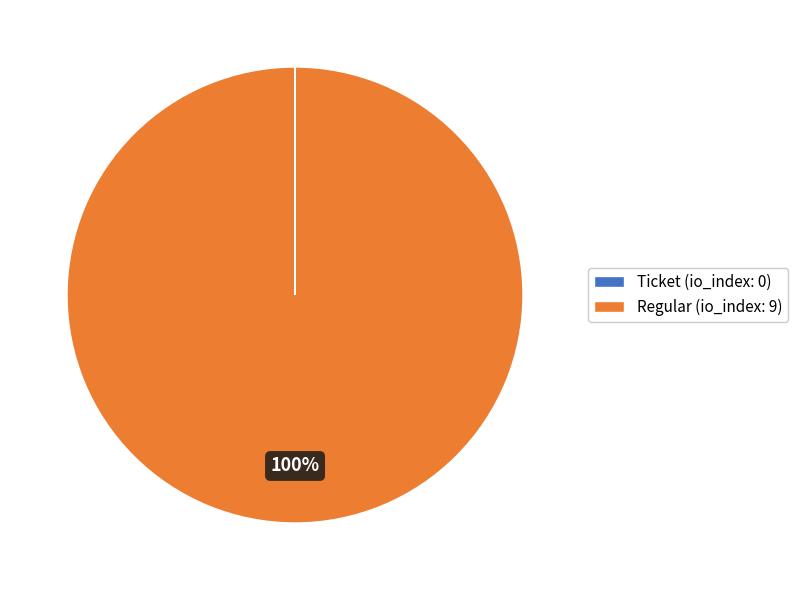

To the nearest percent, what is the difference between the largest and smallest slice percentages?

100%